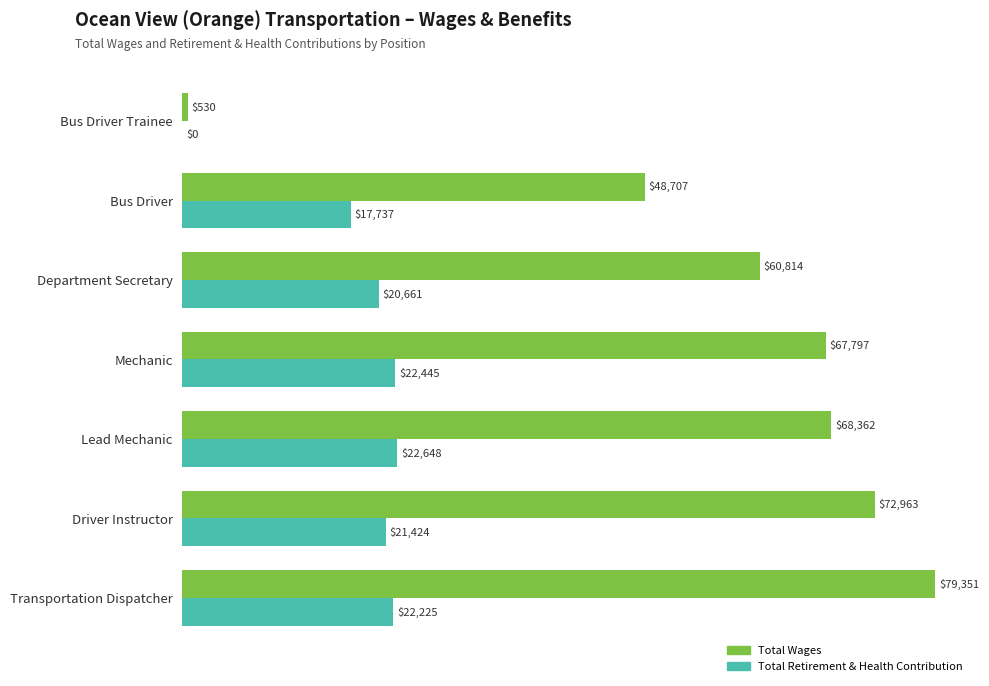

What is the sum of the Total Wages values at Driver Instructor and Bus Driver?

121670